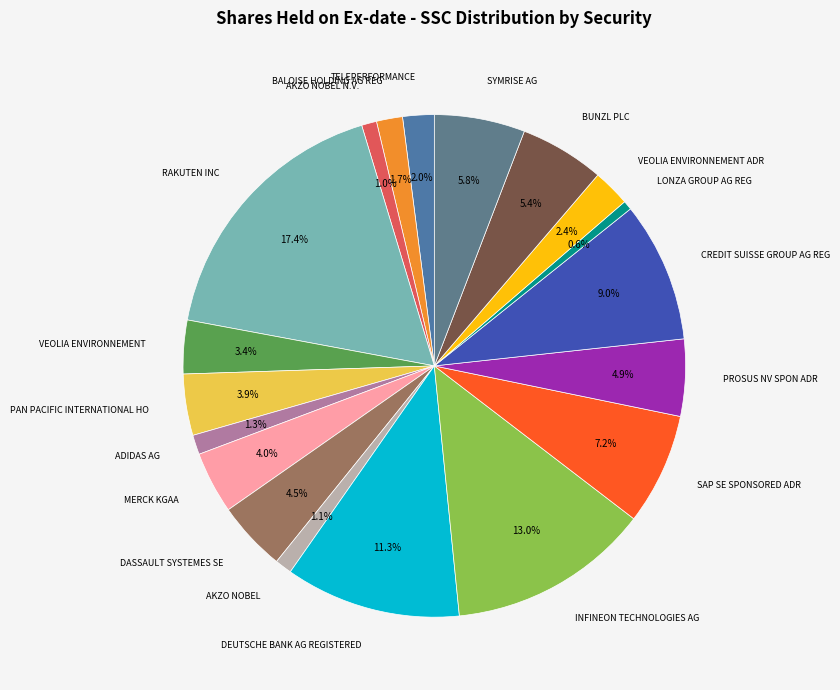

To the nearest percent, what percentage of the pie is BUNZL PLC?

5%